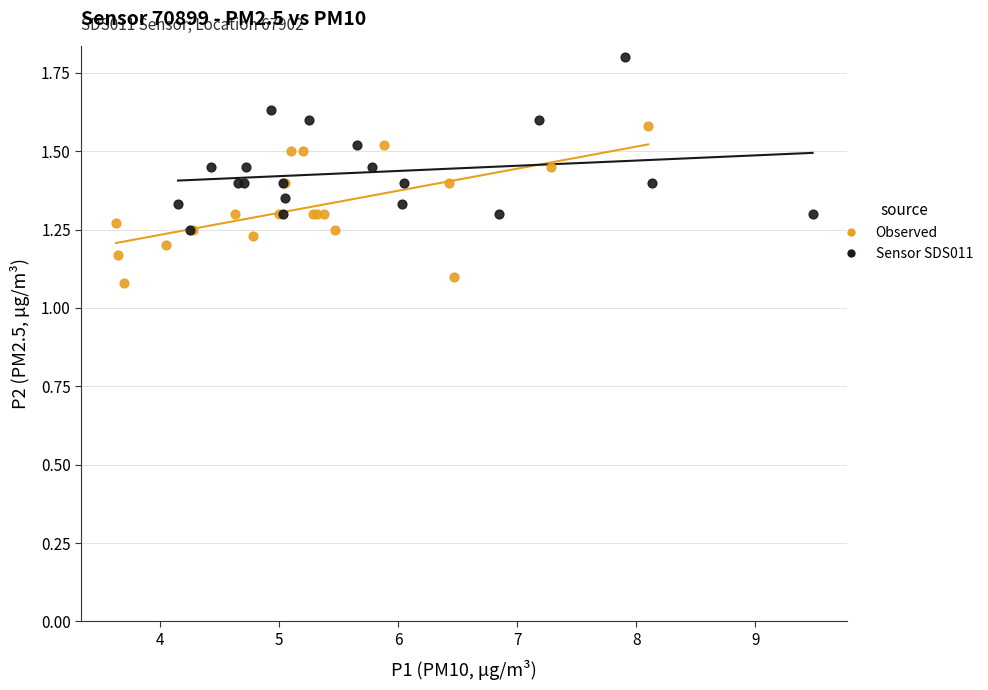

Which series reaches the minimum Y coordinate?

Observed